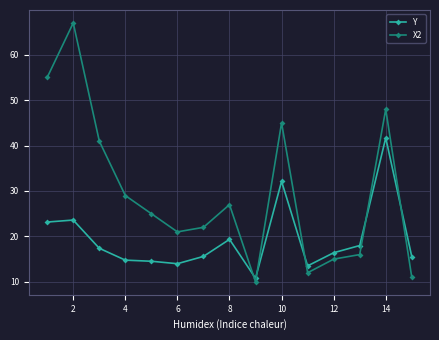

What is the minimum value shown in the chart?

10.0